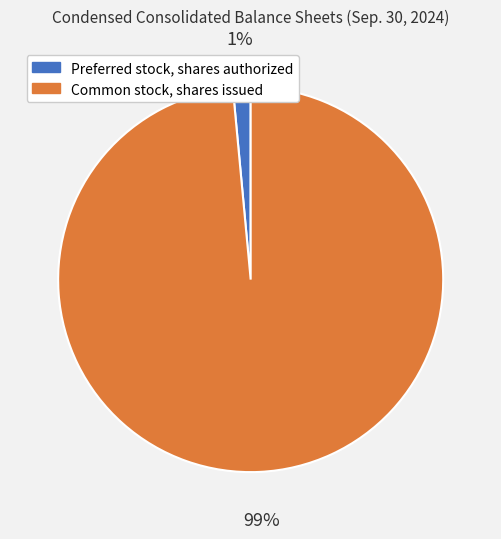

How many slices are in this pie chart?

2